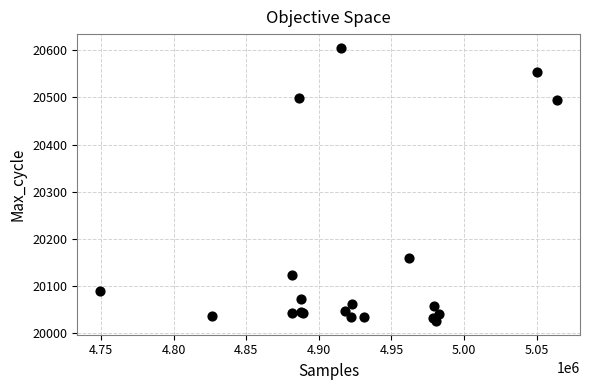

What Y value in the scatter plot is closest to 20315?

20160